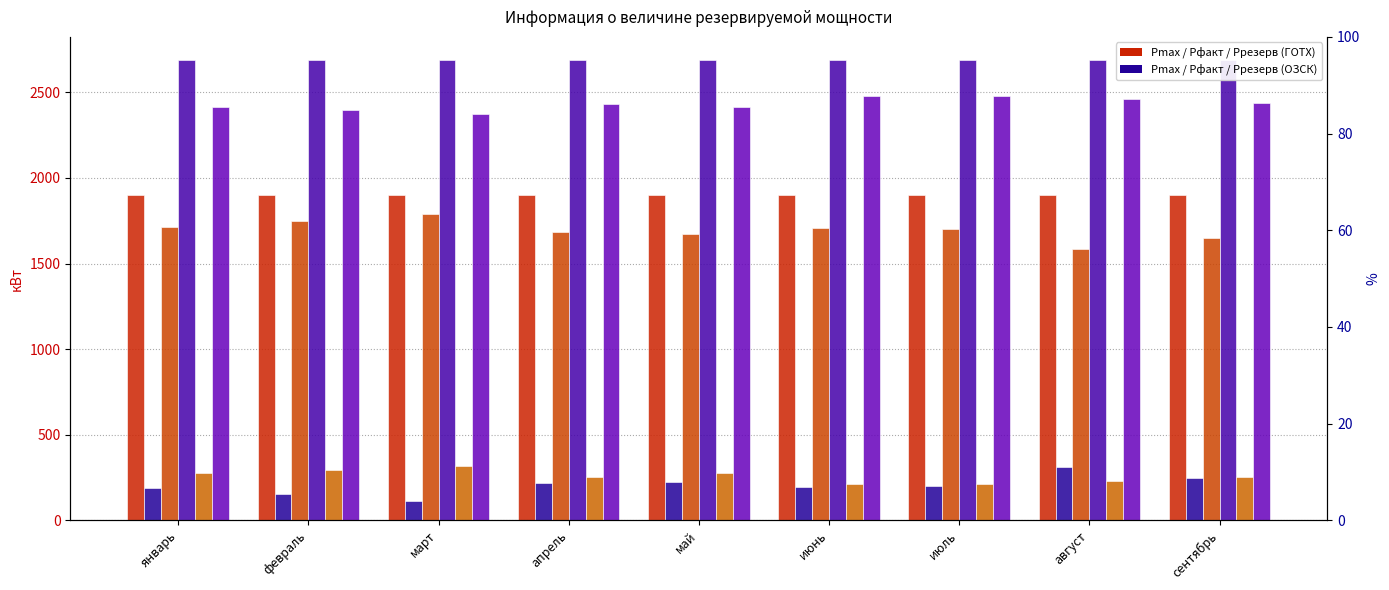

What value does the Pmax (ГОТХ) series have at июнь?

1900